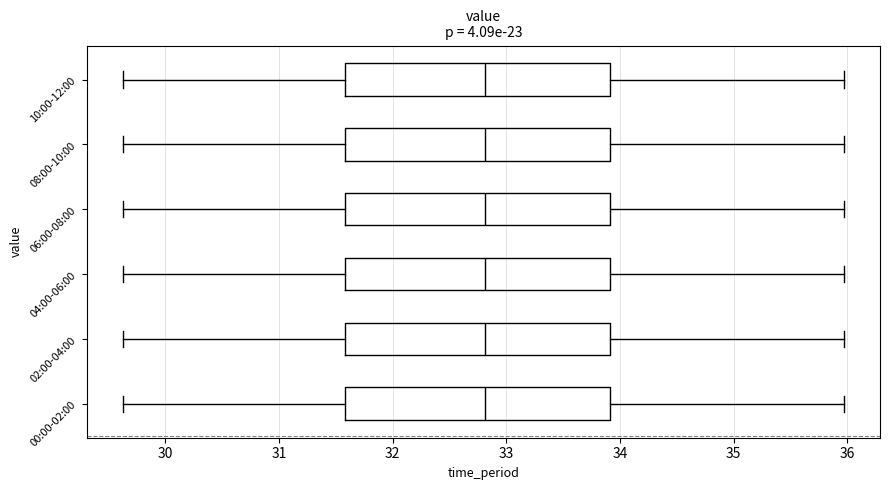

Where is the left edge of the box for 06:00-08:00 on the x-axis? The values are not printed on the chart, so give them approximately, as read against the axis.

31.6